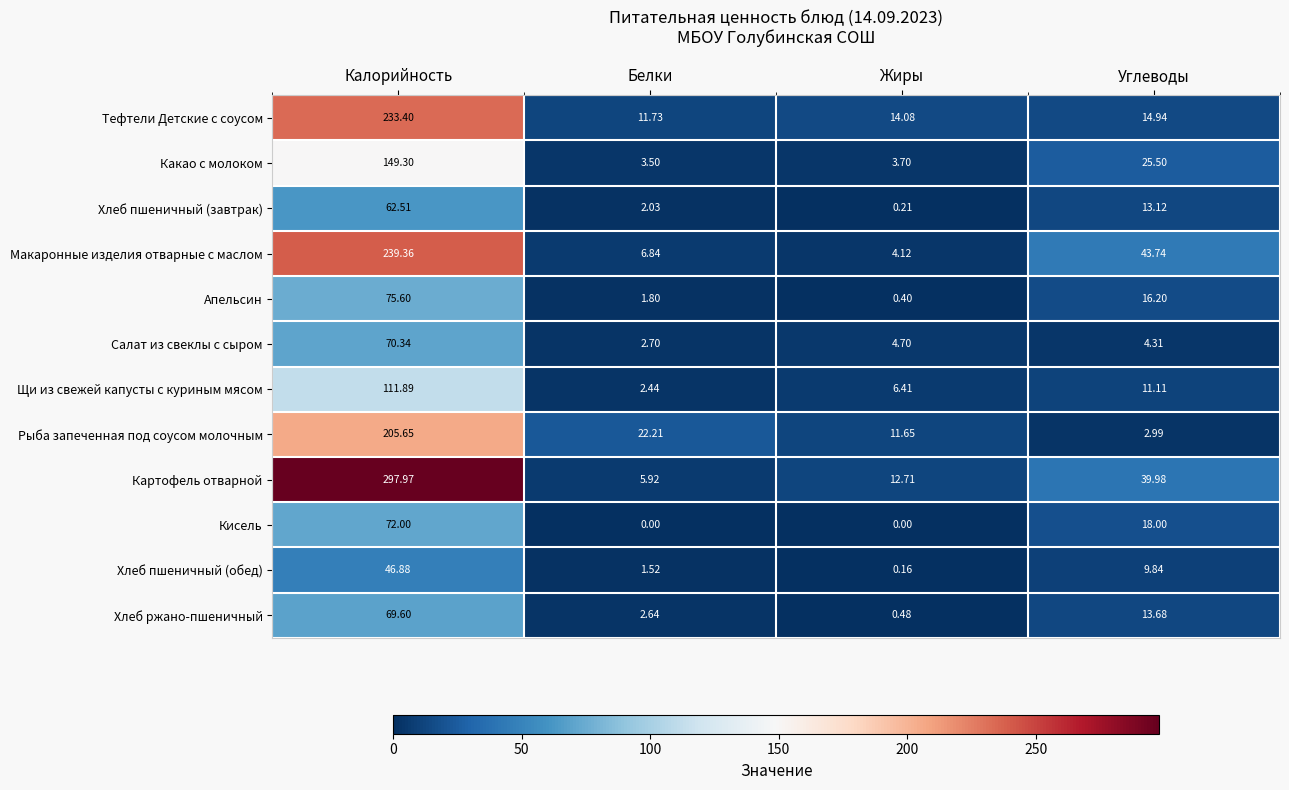

Rank the series by their maximum value, from lowest to highest.

Хлеб пшеничный (обед), Хлеб пшеничный (завтрак), Хлеб ржано-пшеничный, Салат из свеклы с сыром, Кисель, Апельсин, Щи из свежей капусты с куриным мясом, Какао с молоком, Рыба запеченная под соусом молочным, Тефтели Детские с соусом, Макаронные изделия отварные с маслом, Картофель отварной